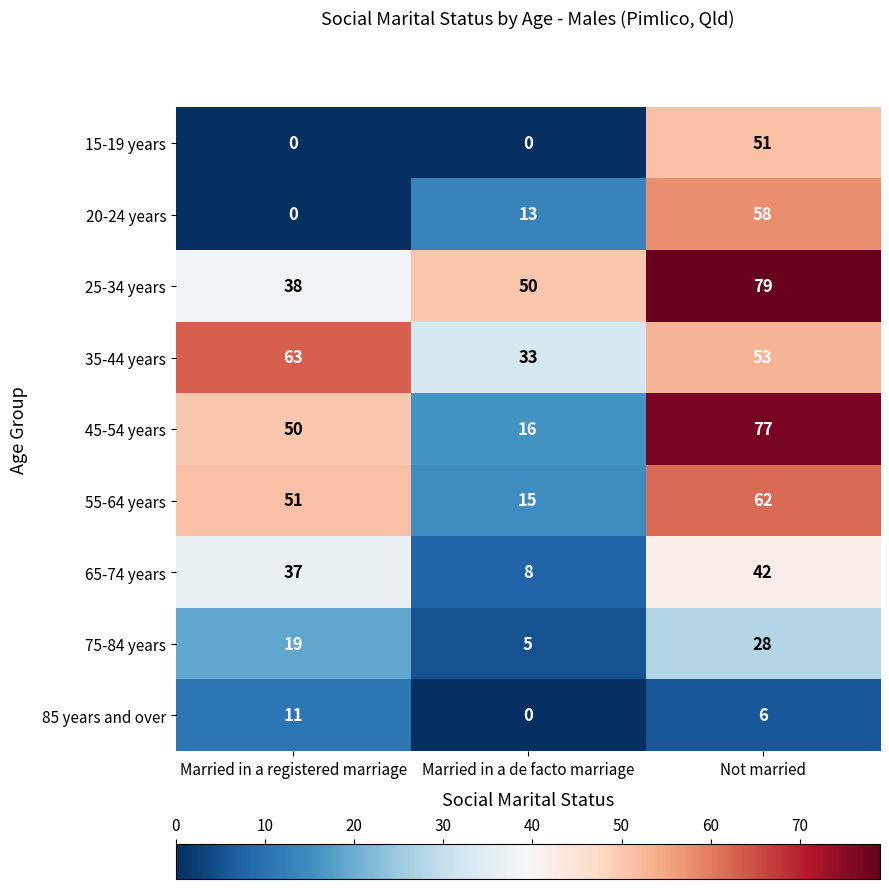

How many categories are shown in the chart?

3